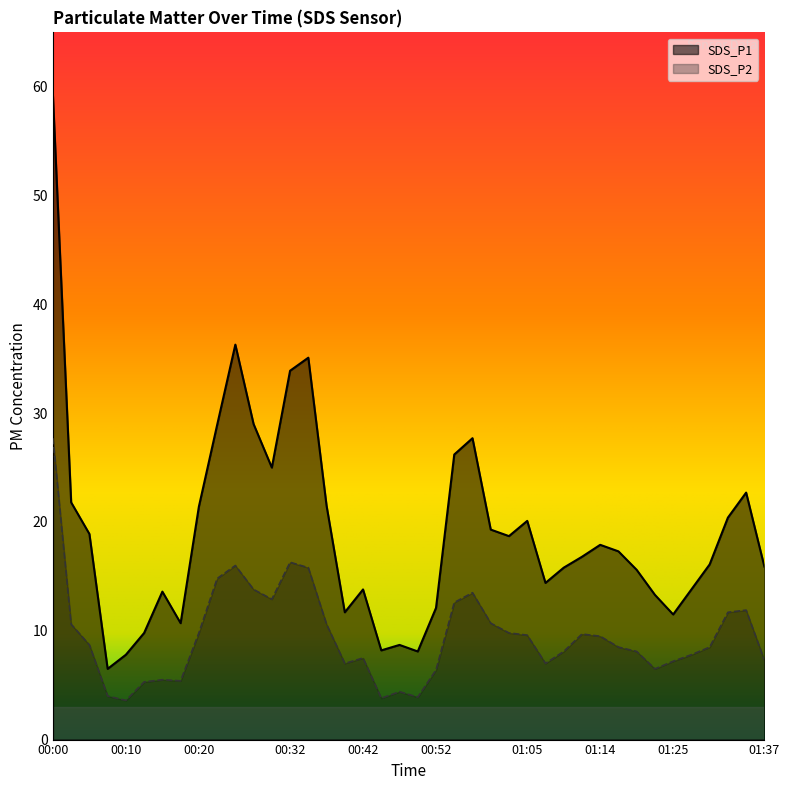

Is the value of SDS_P2 at 01:20 greater than the value of SDS_P1 at 00:47?

No